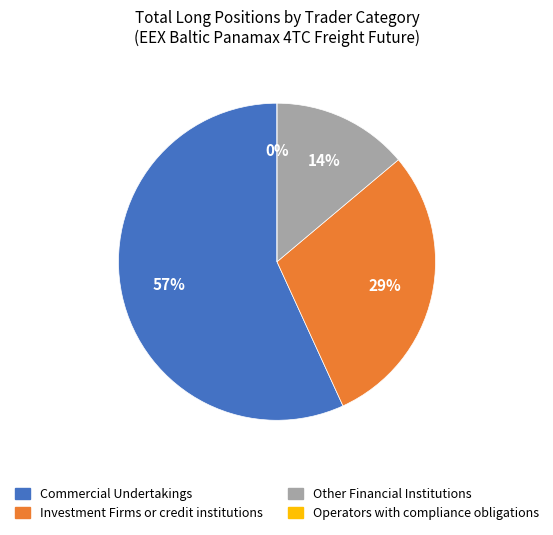

What percentage is the Other Financial Institutions slice, to the nearest percent?

14%